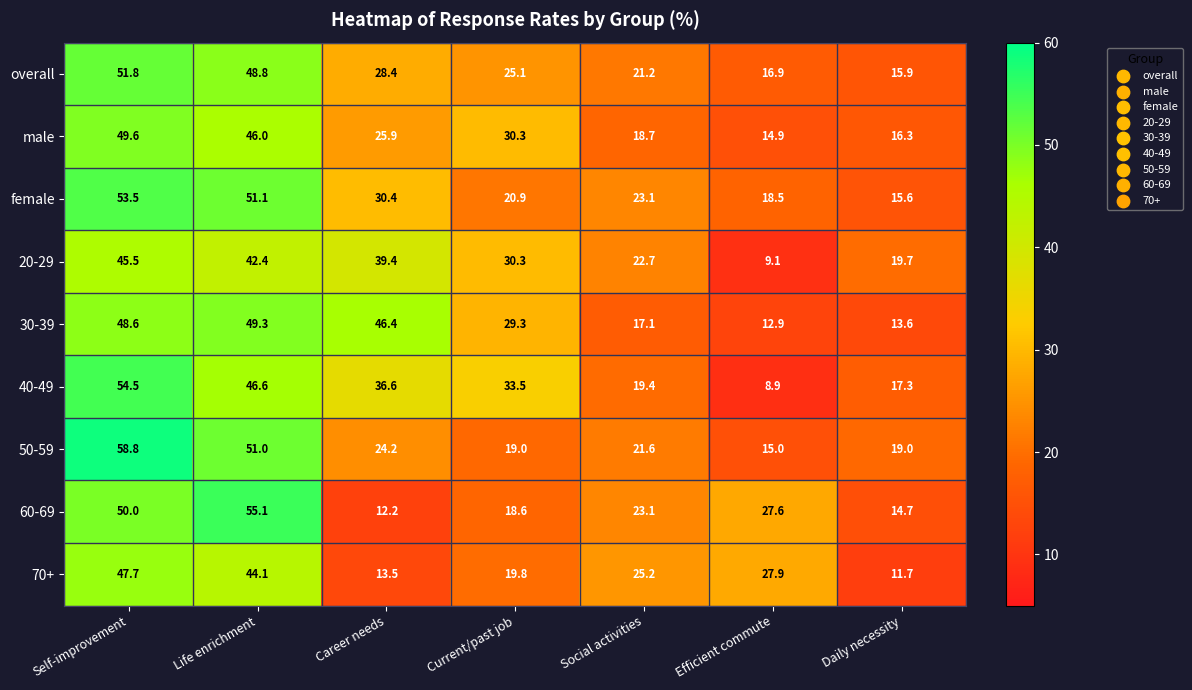

What is the total value across all series at Career needs?

257.0